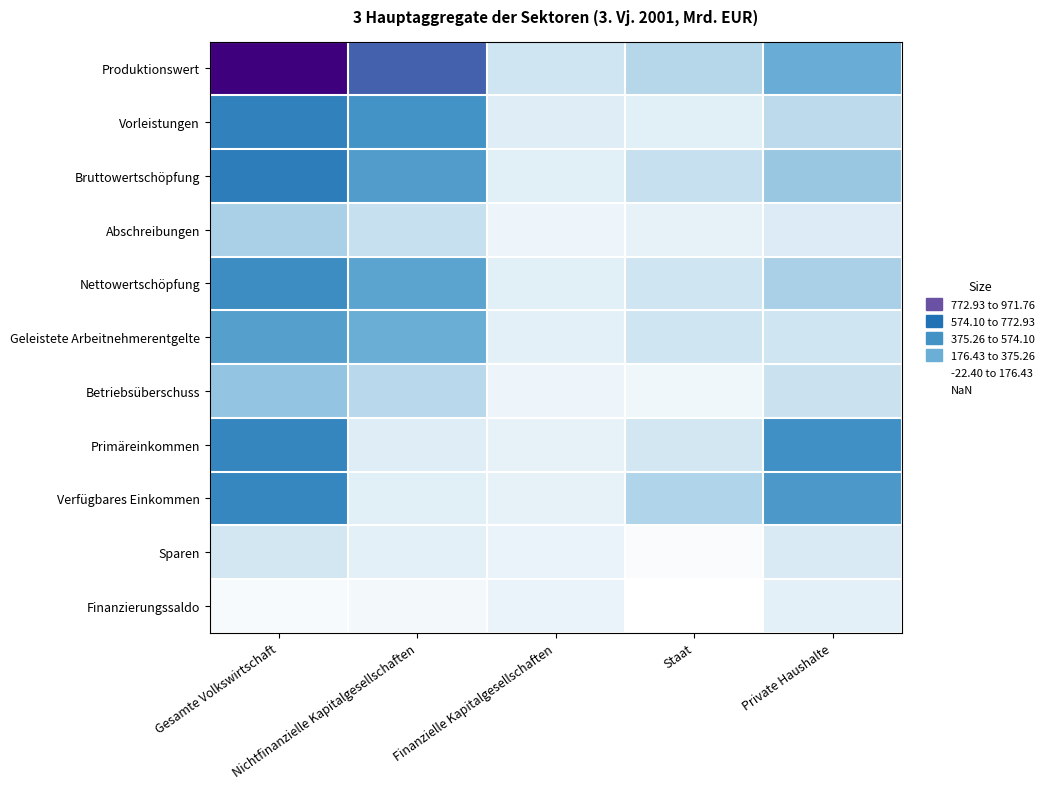

Reading right to left, what are all the values shown in this chart?

Produktionswert: Private Haushalte=186.3	Staat=75.0	Finanzielle Kapitalgesellschaften=41.8	Nichtfinanzielle Kapitalgesellschaften=668.6	Gesamte Volkswirtschaft=971.8
Vorleistungen: Private Haushalte=69.0	Staat=20.3	Finanzielle Kapitalgesellschaften=21.7	Nichtfinanzielle Kapitalgesellschaften=366.1	Gesamte Volkswirtschaft=477.0
Bruttowertschöpfung: Private Haushalte=117.3	Staat=54.7	Finanzielle Kapitalgesellschaften=20.2	Nichtfinanzielle Kapitalgesellschaften=302.6	Gesamte Volkswirtschaft=494.8
Abschreibungen: Private Haushalte=25.1	Staat=11.7	Finanzielle Kapitalgesellschaften=2.1	Nichtfinanzielle Kapitalgesellschaften=53.4	Gesamte Volkswirtschaft=92.3
Nettowertschöpfung: Private Haushalte=92.2	Staat=43.0	Finanzielle Kapitalgesellschaften=18.1	Nichtfinanzielle Kapitalgesellschaften=249.2	Gesamte Volkswirtschaft=402.5
Geleistete Arbeitnehmerentgelte: Private Haushalte=43.3	Staat=43.4	Finanzielle Kapitalgesellschaften=14.5	Nichtfinanzielle Kapitalgesellschaften=180.2	Gesamte Volkswirtschaft=281.4
Betriebsüberschuss: Private Haushalte=48.0	Staat=-0.3	Finanzielle Kapitalgesellschaften=3.5	Nichtfinanzielle Kapitalgesellschaften=72.8	Gesamte Volkswirtschaft=124.0
Primäreinkommen: Private Haushalte=381.8	Staat=36.3	Finanzielle Kapitalgesellschaften=9.0	Nichtfinanzielle Kapitalgesellschaften=22.9	Gesamte Volkswirtschaft=450.1
Verfügbares Einkommen: Private Haushalte=330.4	Staat=85.3	Finanzielle Kapitalgesellschaften=12.2	Nichtfinanzielle Kapitalgesellschaften=17.1	Gesamte Volkswirtschaft=444.9
Sparen: Private Haushalte=28.4	Staat=-14.6	Finanzielle Kapitalgesellschaften=8.2	Nichtfinanzielle Kapitalgesellschaften=15.0	Gesamte Volkswirtschaft=37.1
Finanzierungssaldo: Private Haushalte=14.0	Staat=-22.4	Finanzielle Kapitalgesellschaften=5.4	Nichtfinanzielle Kapitalgesellschaften=-6.3	Gesamte Volkswirtschaft=-9.3